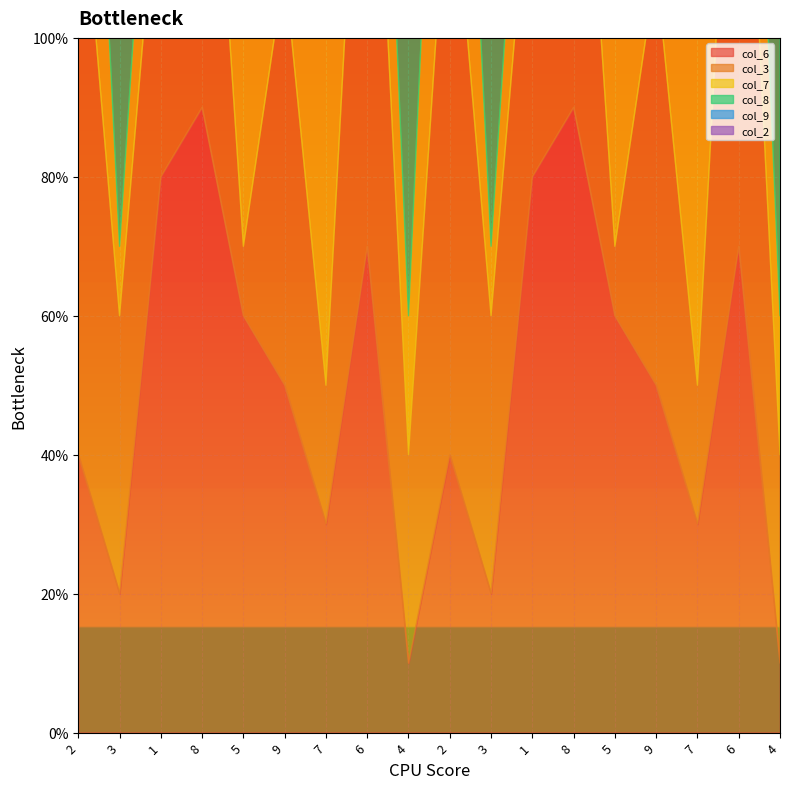

How many interior local peaks does the col_3 series have?

7